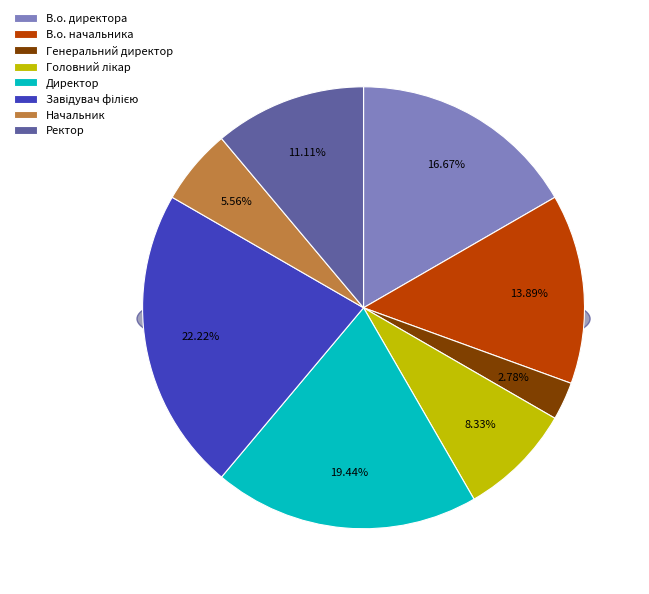

True or false: Завідувач філією accounts for 30% of the total.

False